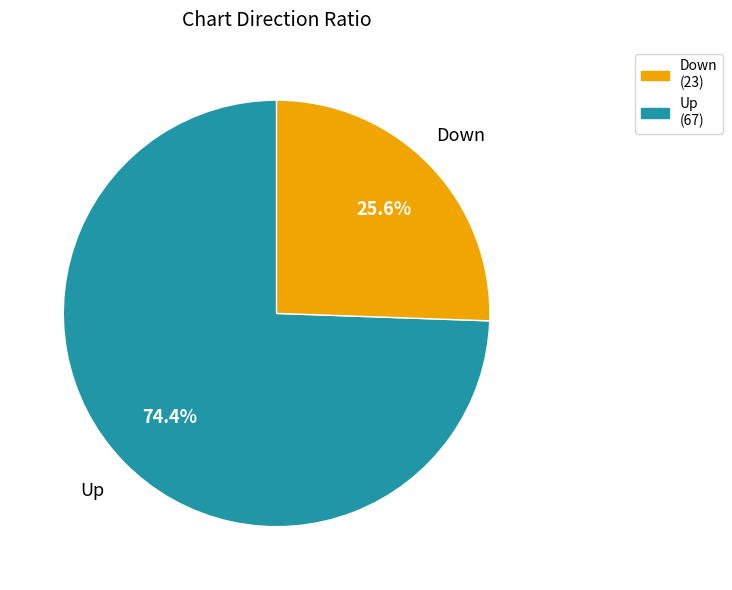

Do Up (67) and Down (23) together represent more than half of the pie?

Yes